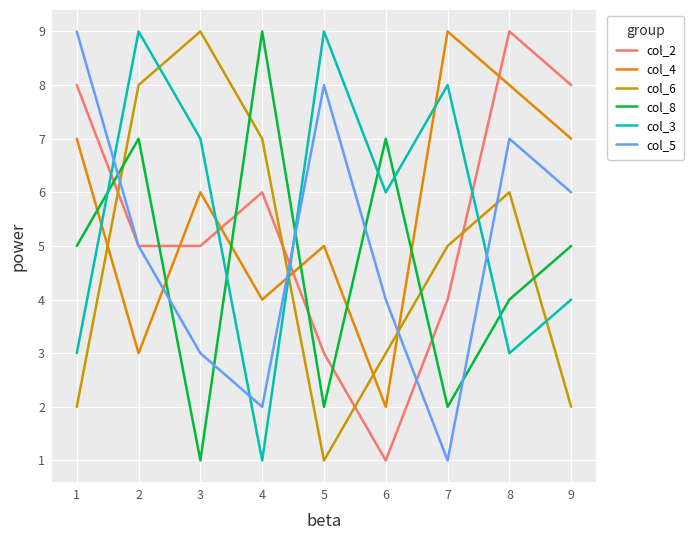

True or false: col_8 has a value of 7 at 6.

True